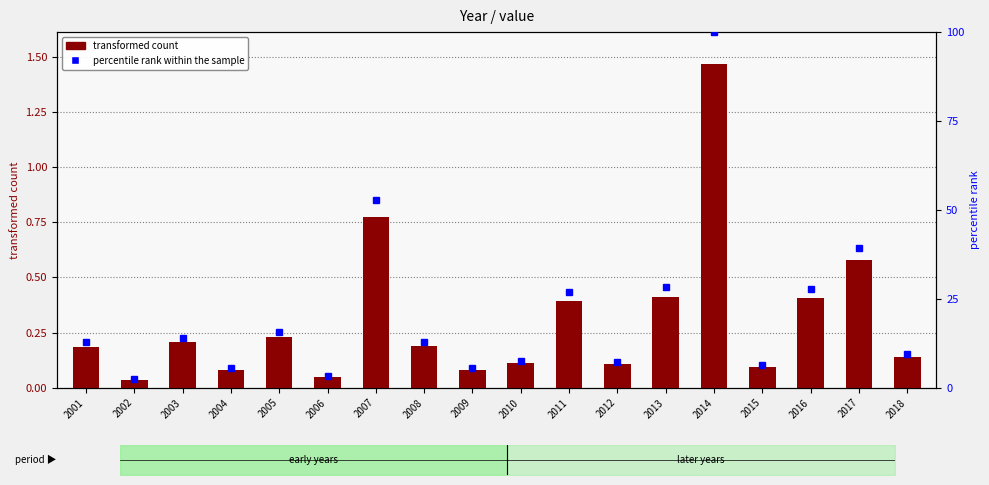

Rank the series by their maximum value, from lowest to highest.

transformed count, percentile rank within the sample